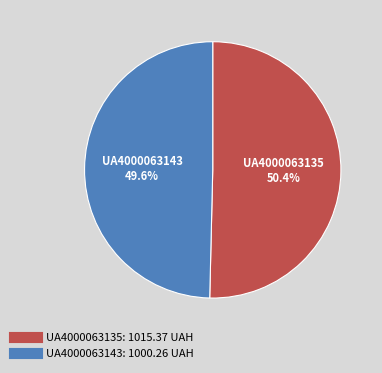

True or false: UA4000063143 accounts for 35% of the total.

False